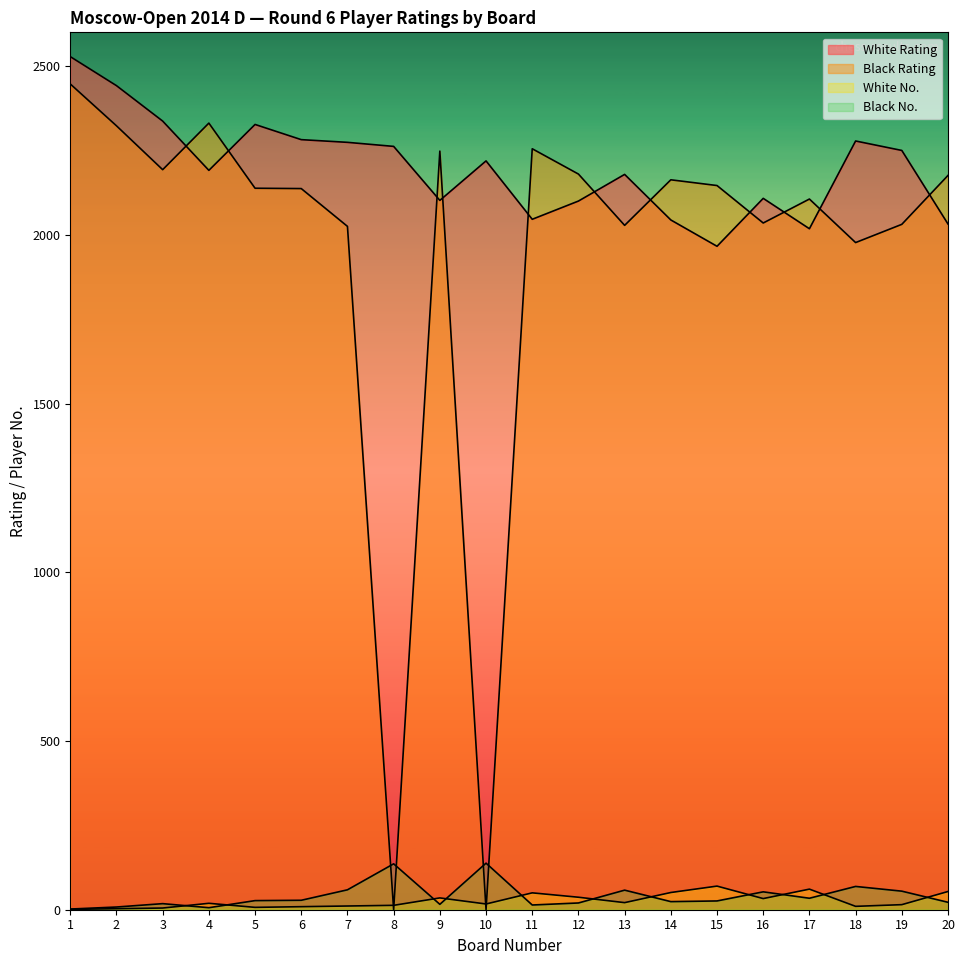

Which label corresponds to the largest value in the chart?

1